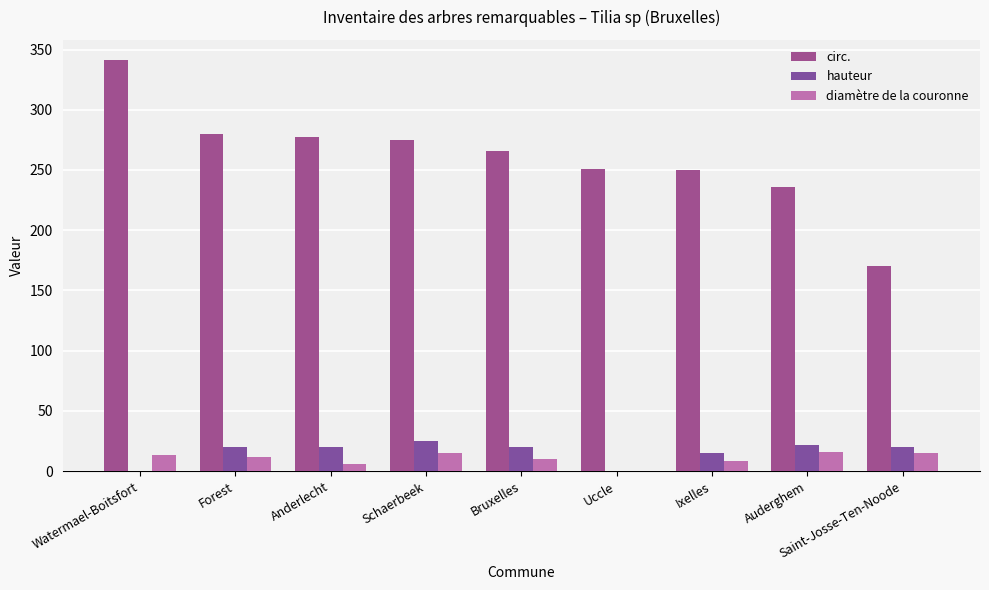

Are the bars grouped side by side (vs. stacked)?

Yes